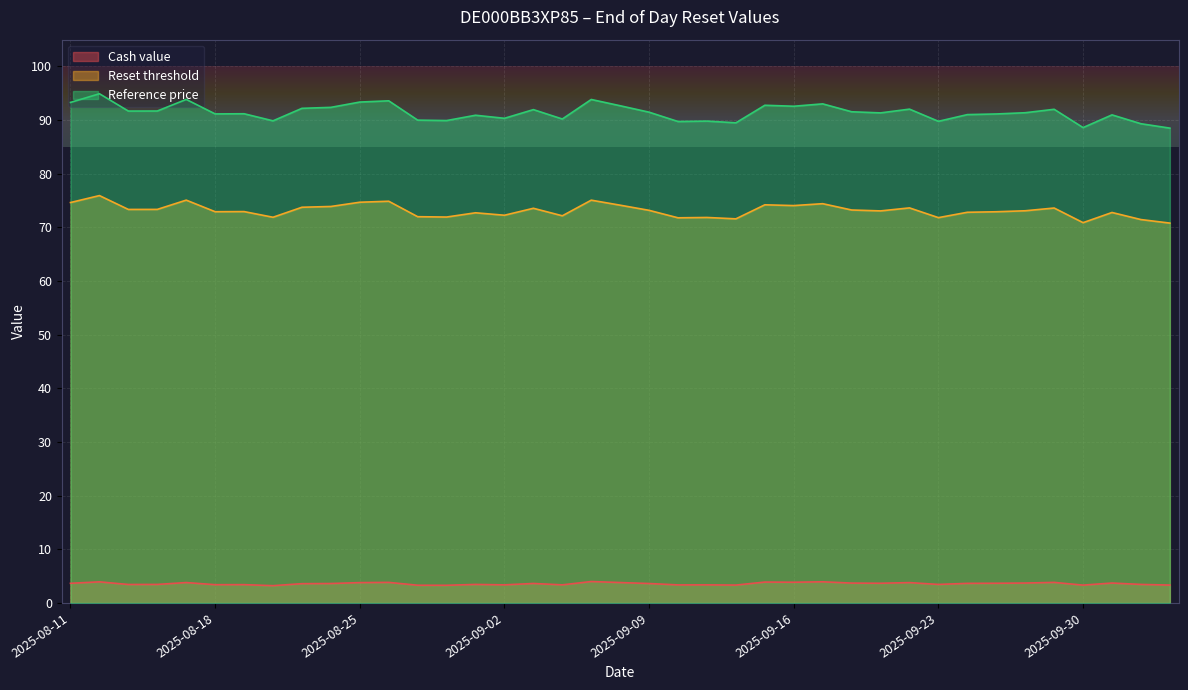

Is the value of Reference price at 2025-09-03 greater than the value of Cash value at 2025-10-02?

Yes